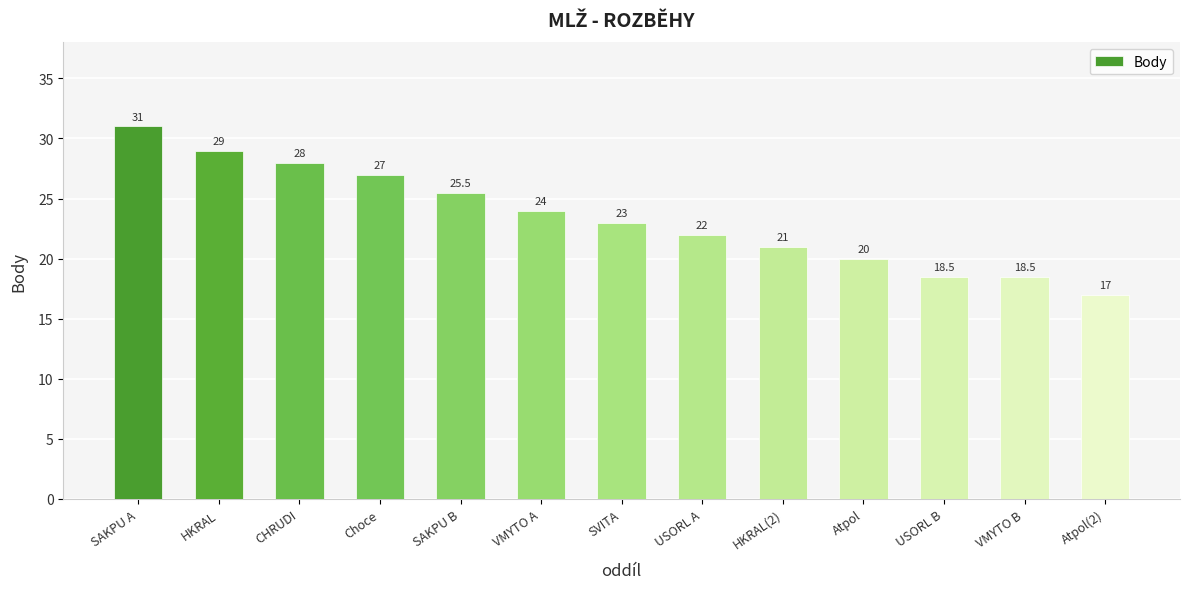

Reading left to right, list all the values displayed in this chart.

31.0	29.0	28.0	27.0	25.5	24.0	23.0	22.0	21.0	20.0	18.5	18.5	17.0